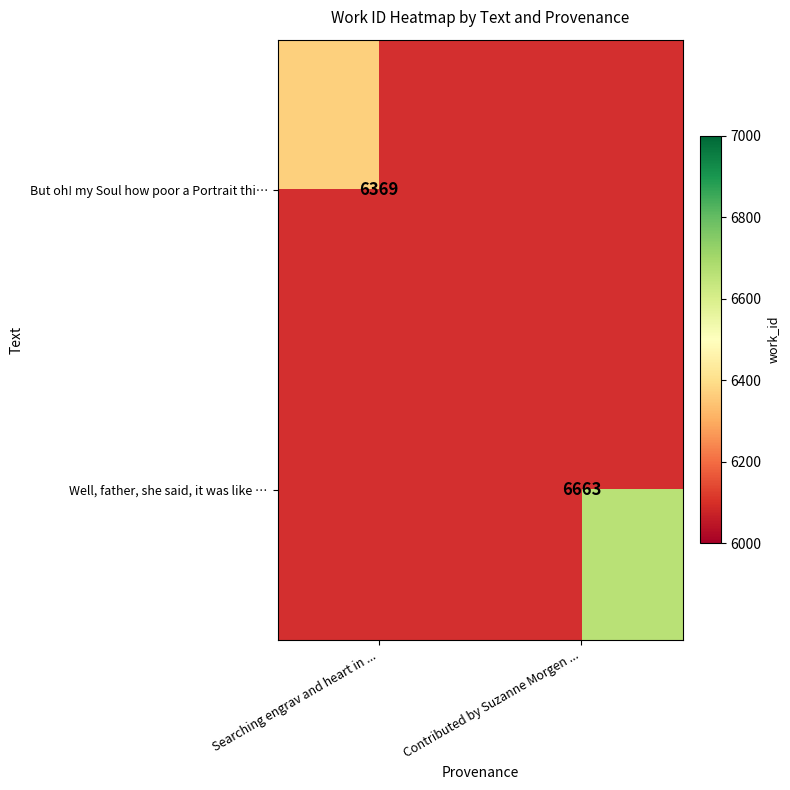

The value of Well, father, she said, it was like … at Contributed by Suzanne Morgen ... is 8799. True or false?

False